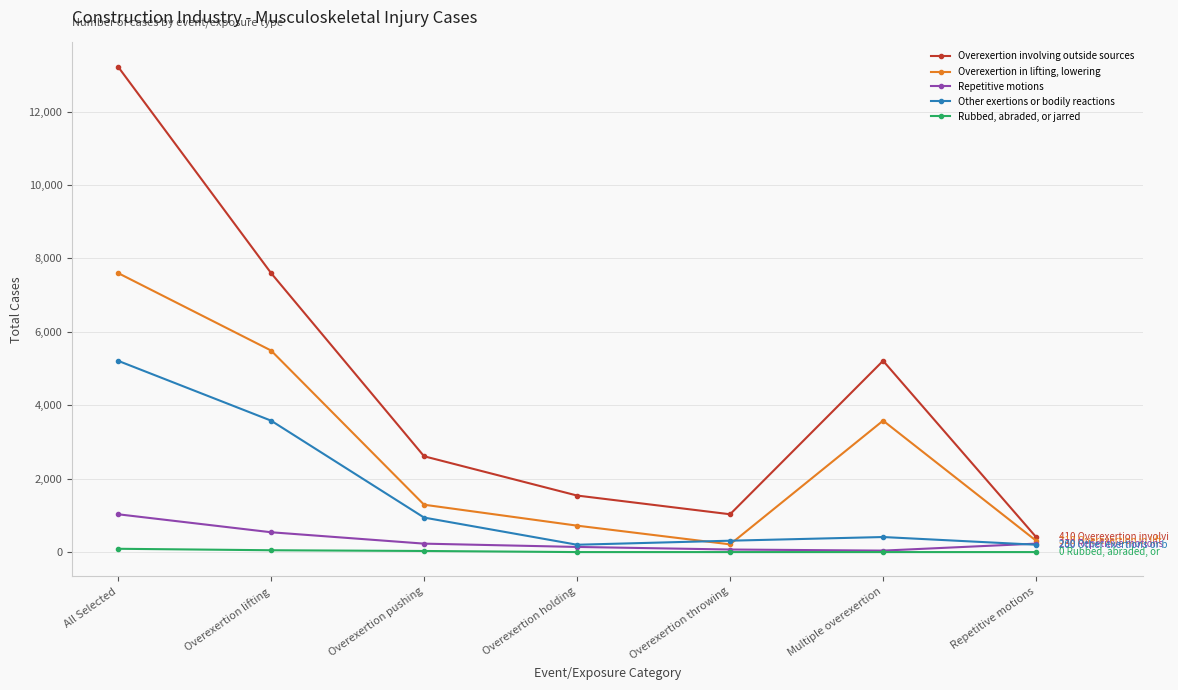

Does the chart display data point markers on the line(s)?

Yes